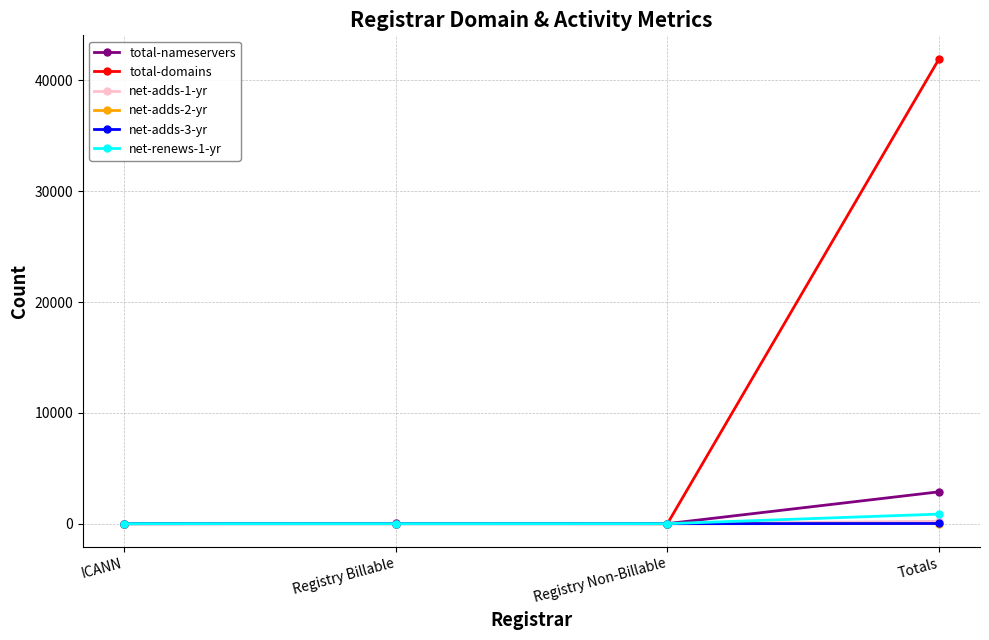

What is the difference between the maximum and second lowest values in the total-nameservers series?

2875